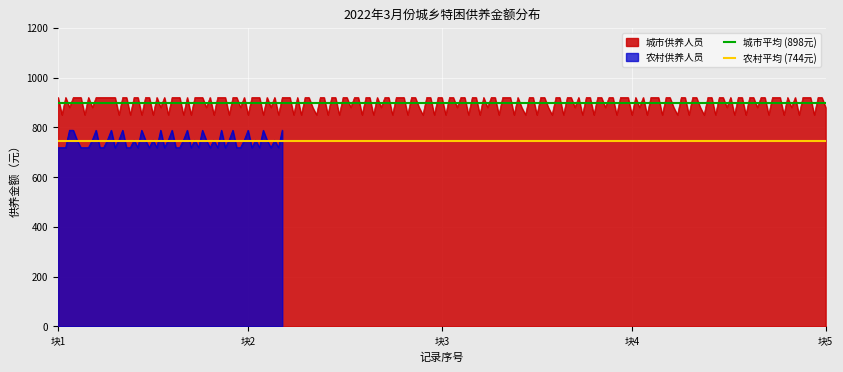

Rank the series by their average value, from lowest to highest.

农村平均 (744元), 城市平均 (898元)